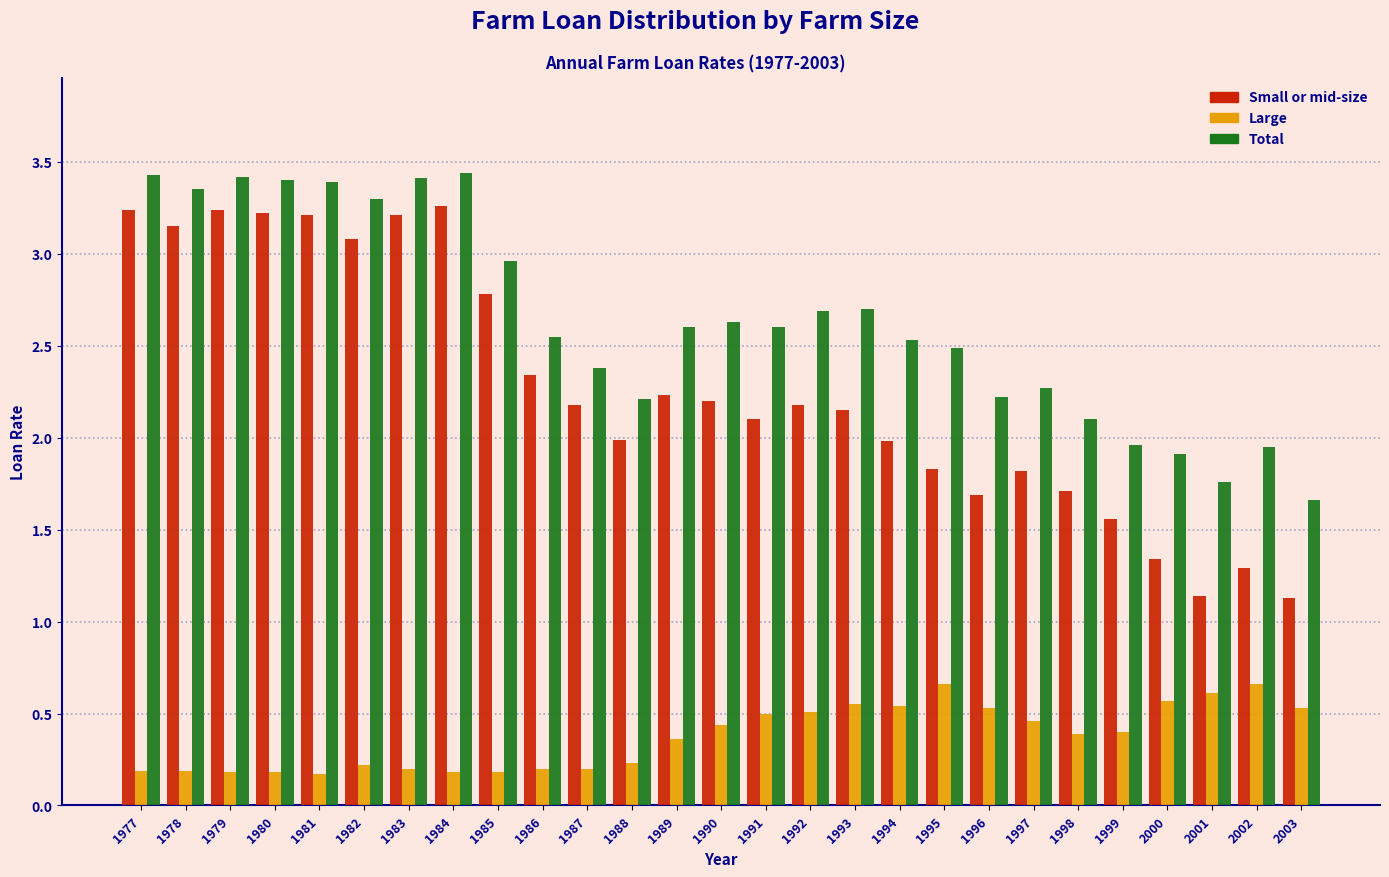

What is the sum of all Large values?

10.0